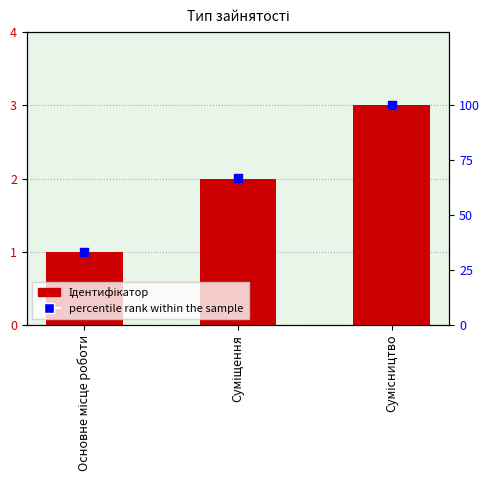

At which category is the sum across all series the highest?

Сумісництво